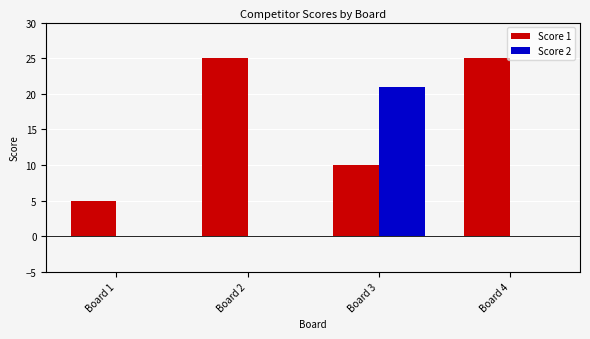

Which series has the largest total across all categories?

Score 1